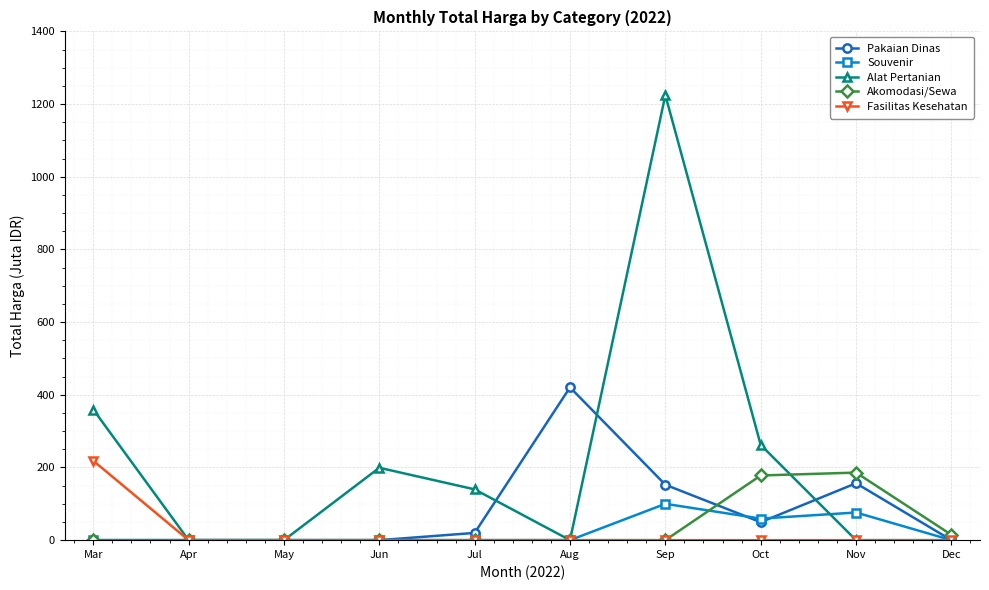

What is the greatest value displayed?

1224.7